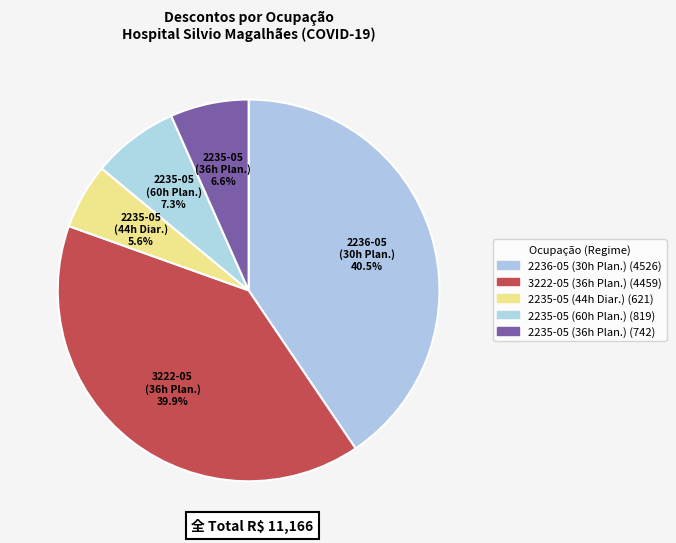

Rank the categories by value from lowest to highest.

2235-05 (44h Diar.), 2235-05 (36h Plan.), 2235-05 (60h Plan.), 3222-05 (36h Plan.), 2236-05 (30h Plan.)